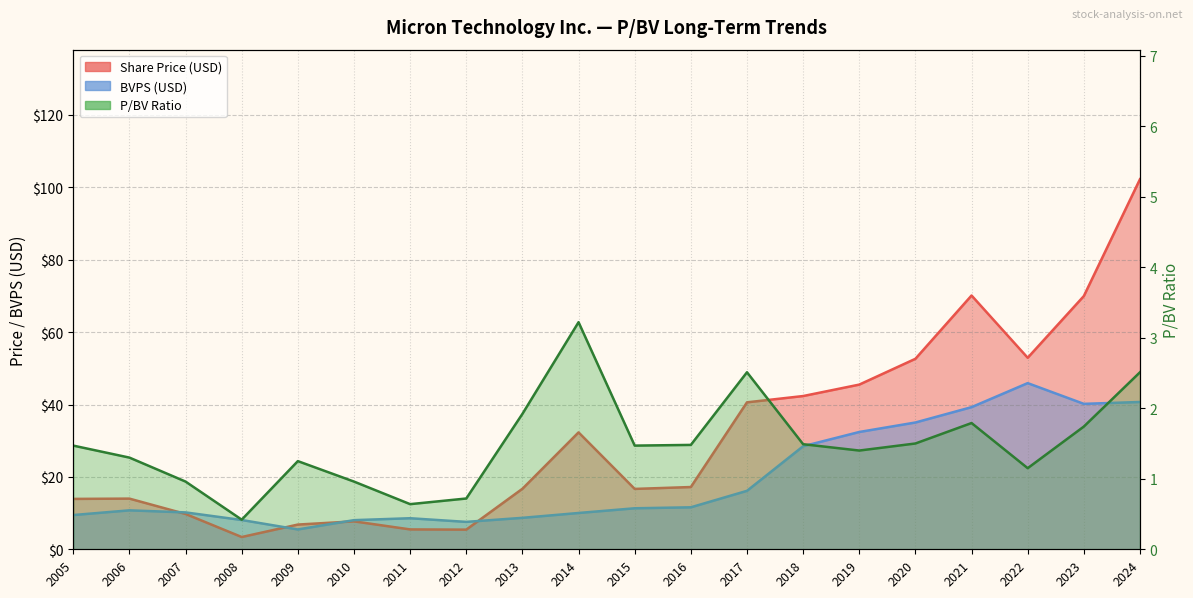

True or false: BVPS and P/BV cross at least once.

False